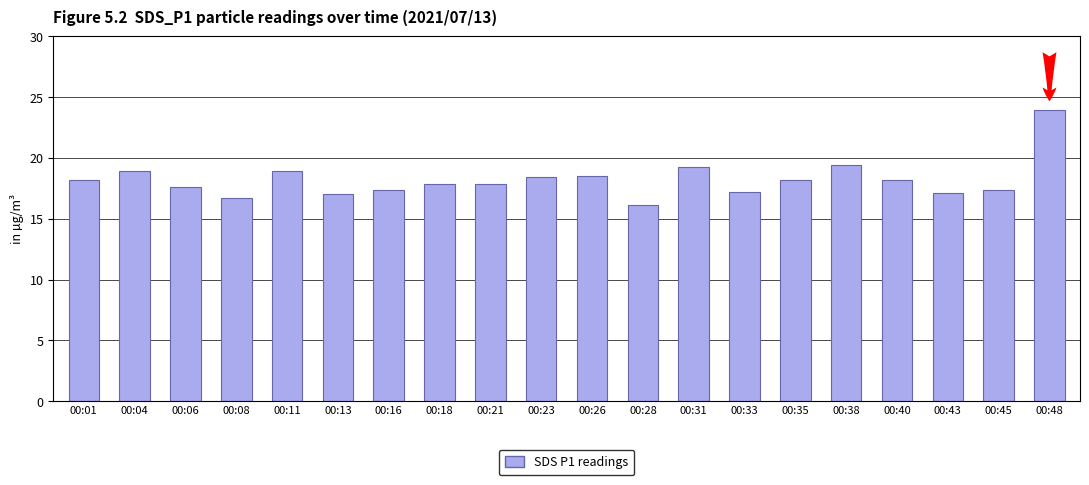

What is the value of the 12th bar from the left?

16.1